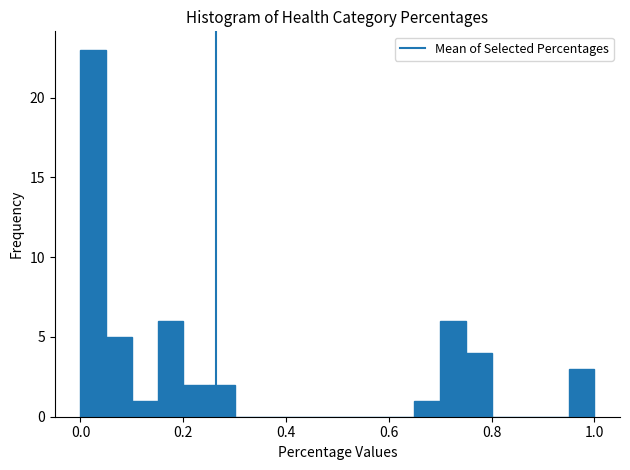

Read against the x-axis, roughly where is the centre of the tallest bar?

0.02